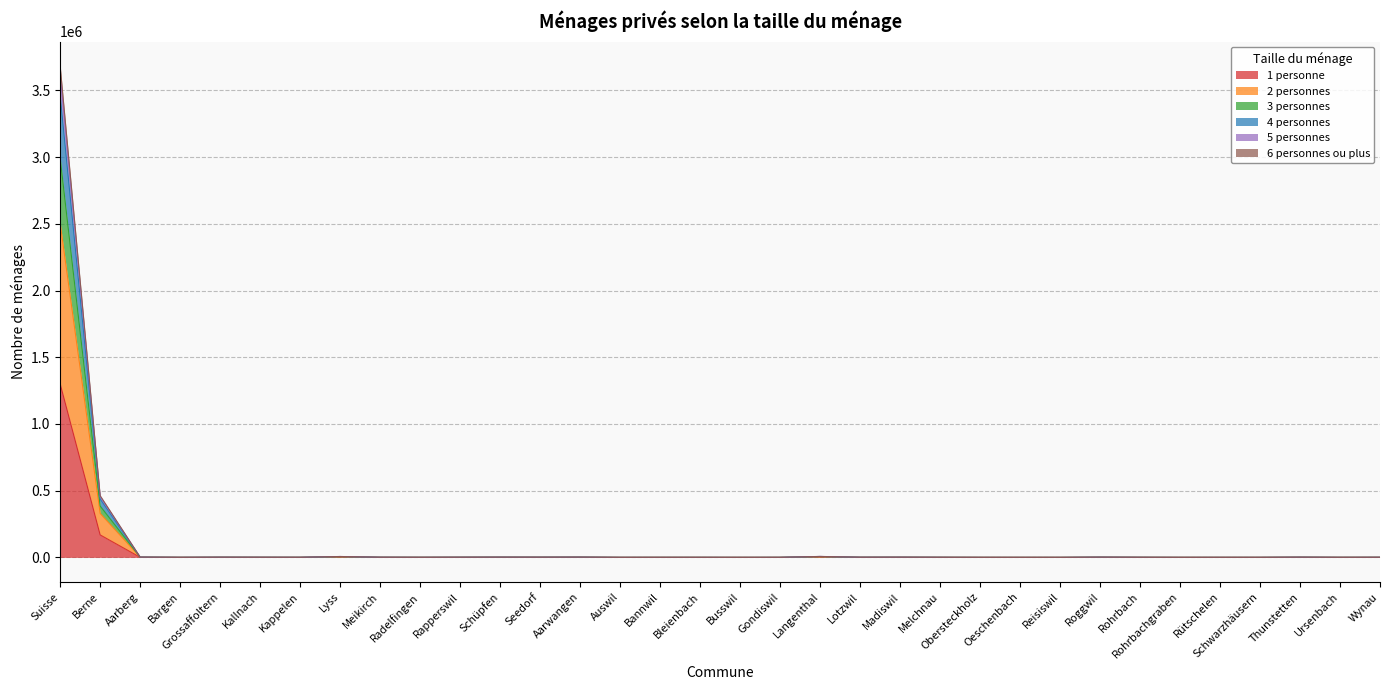

Does the chart have visible grid lines?

Yes